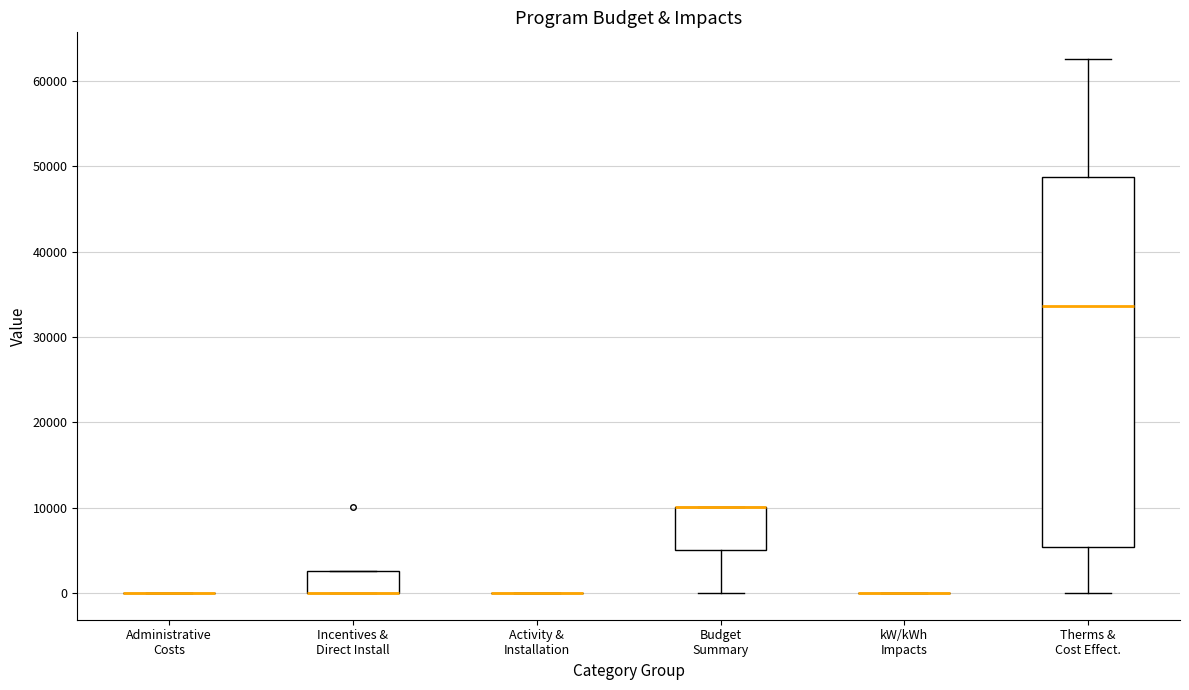

Reading left to right, transcribe this box plot: for each box, give where its median line is, the range the box spans, and where its two whiskers end, as read against the y-axis. The values are not printed on the chart, so give them approximately, as read against the axis.

Administrative Costs: box collapsed to a line at 0, whiskers 0 to 0
Incentives & Direct Install: median 0 (drawn on the box's lower edge), box 0 to 3000, whiskers 0 to 3000
Activity & Installation: box collapsed to a line at 0, whiskers 0 to 0
Budget Summary: median 10000 (drawn on the box's upper edge), box 5000 to 10000, whiskers 0 to 10000
kW/kWh Impacts: box collapsed to a line at 0, whiskers 0 to 0
Therms & Cost Effect.: median 34000, box 5000 to 49000, whiskers 0 to 63000